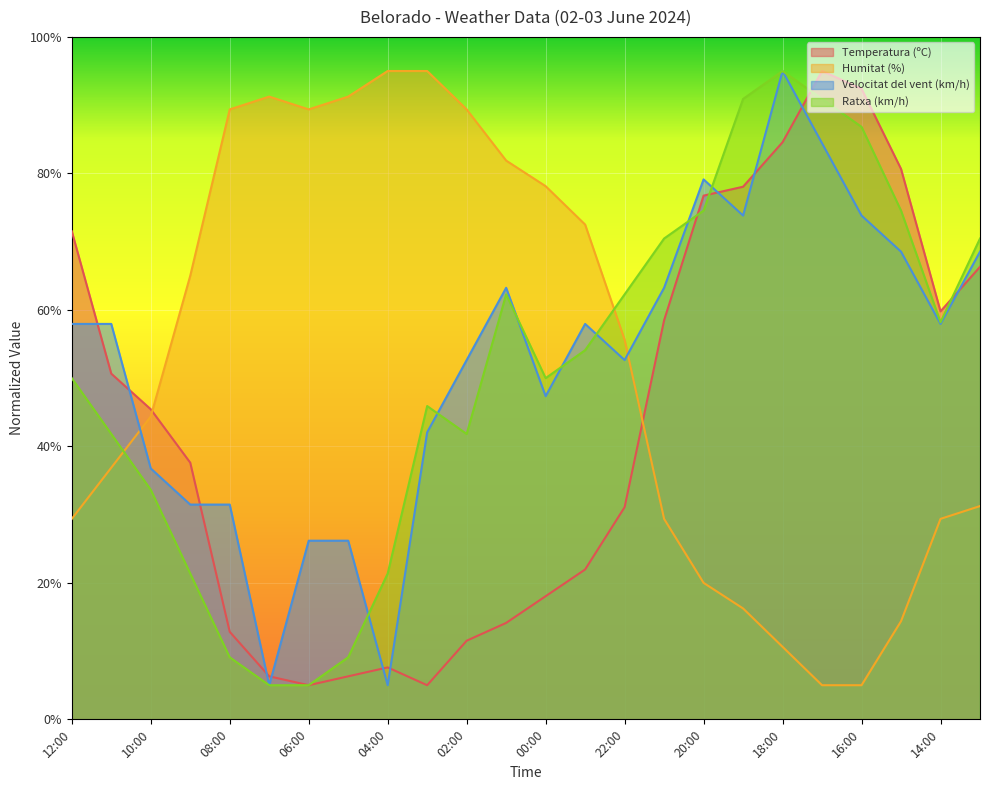

At which category does Humitat (%) reach its first local valley?

06:00